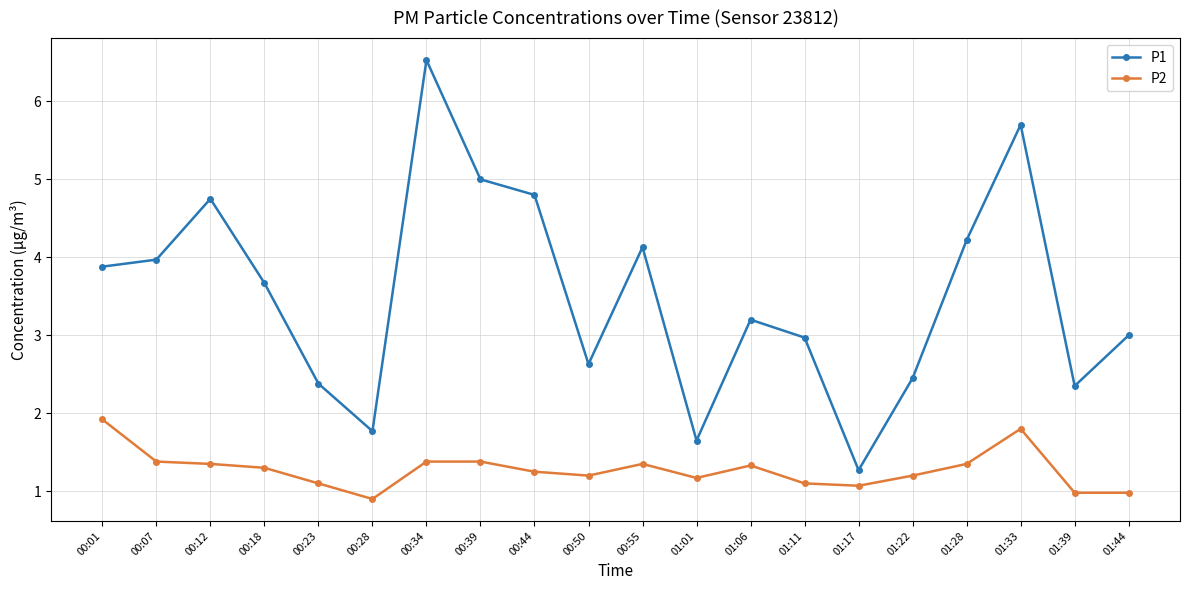

What is the difference between the P1 values at 01:17 and 01:22?

1.2